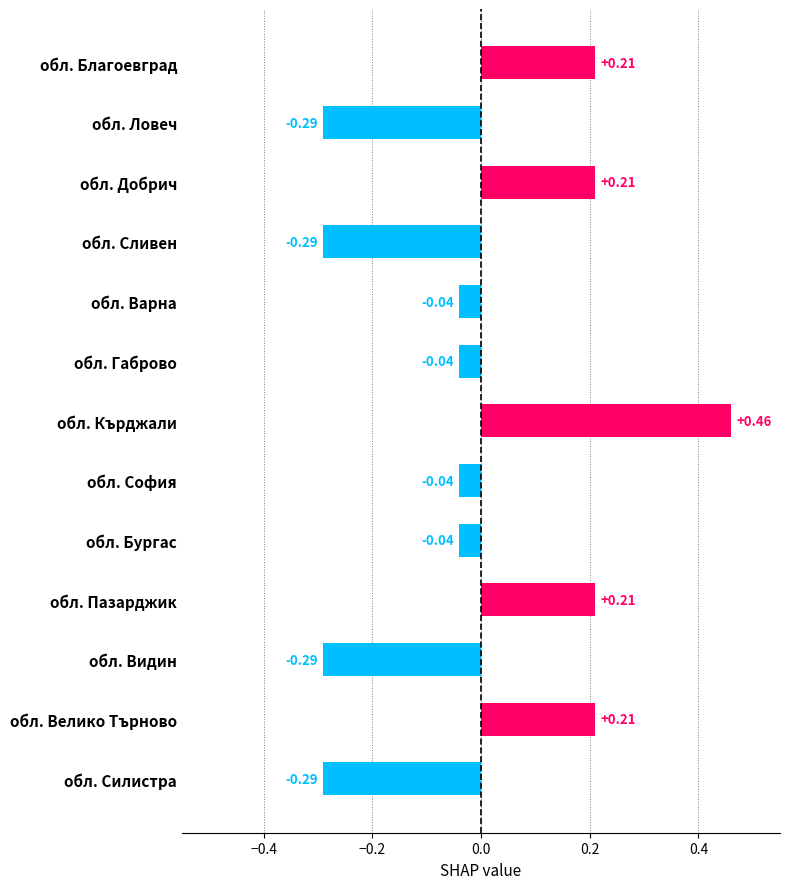

What is the difference between the maximum and minimum values?

0.8